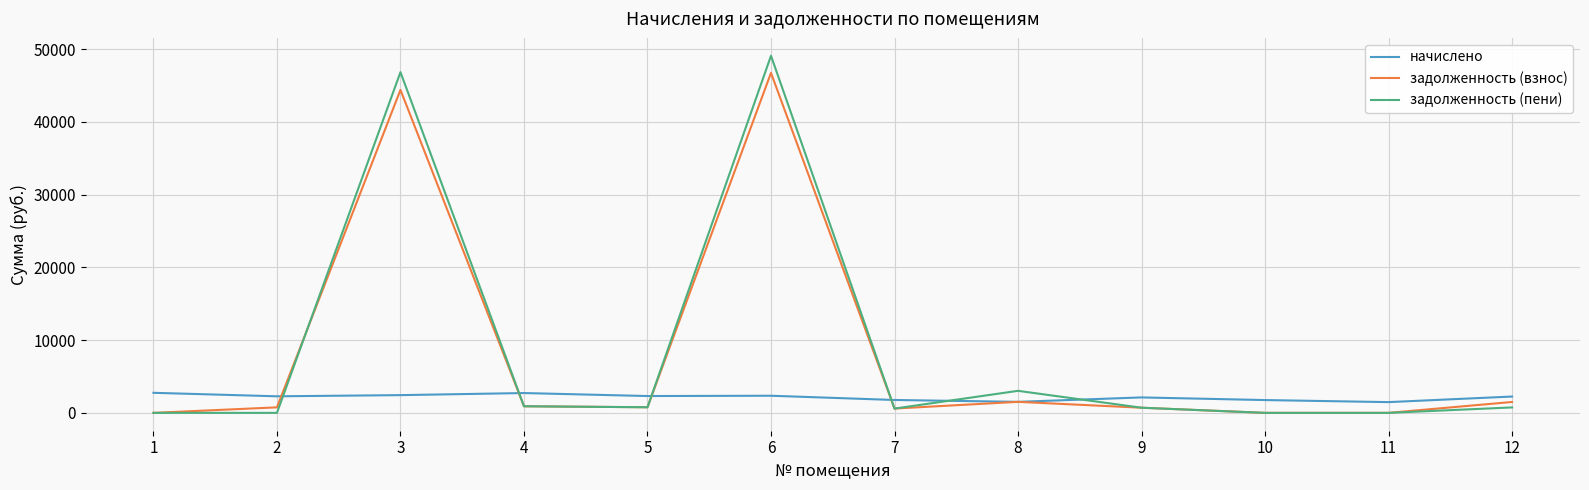

What is the difference between the maximum and minimum values in the начислено series?

1279.4